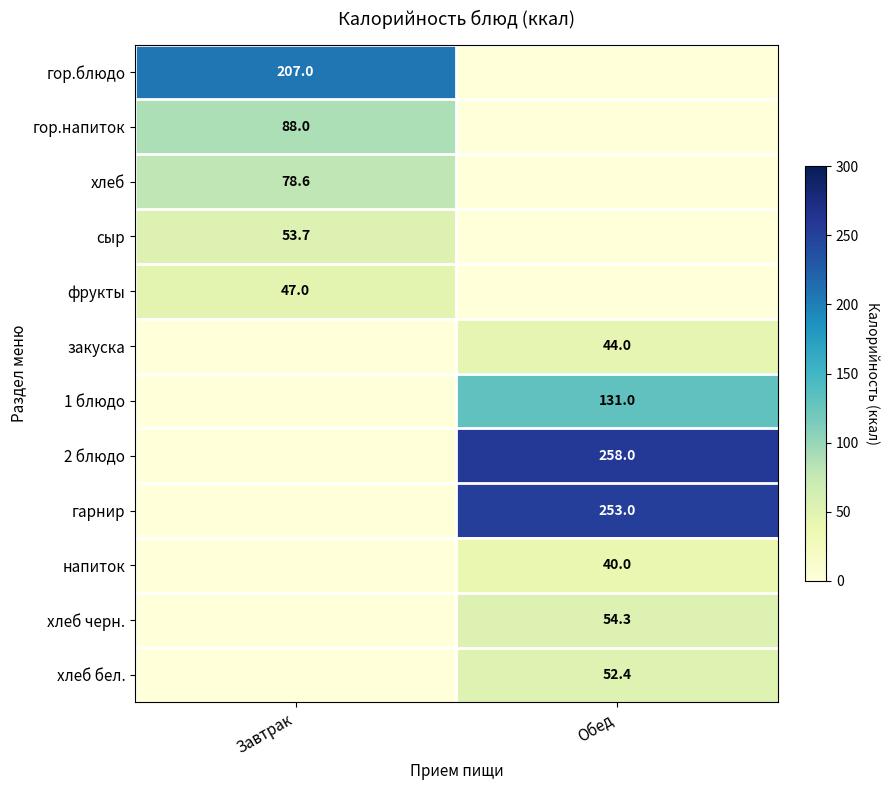

Is it true that закуска equals 16.1 at Обед?

False